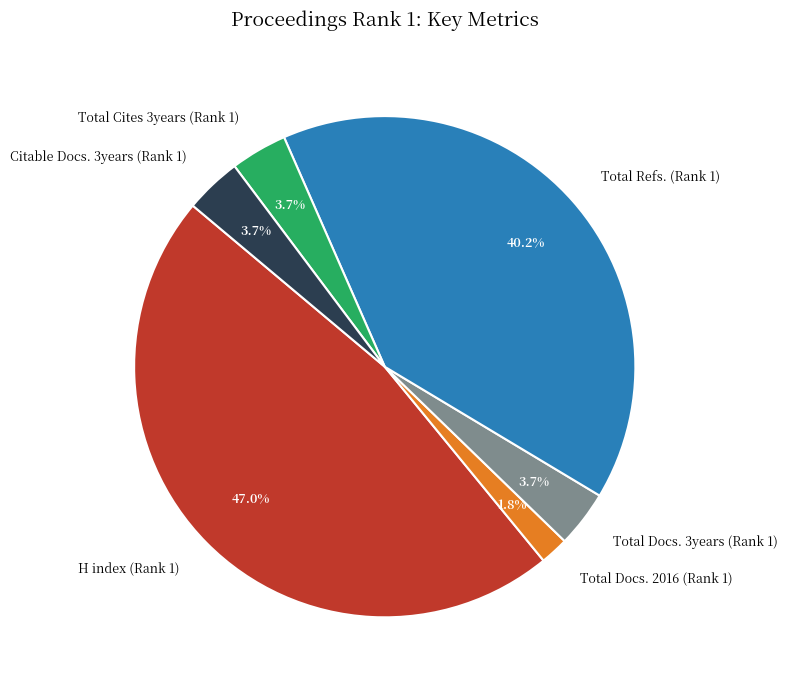

How much of the chart is everything except Citable Docs. 3years (Rank 1)?

96.3%